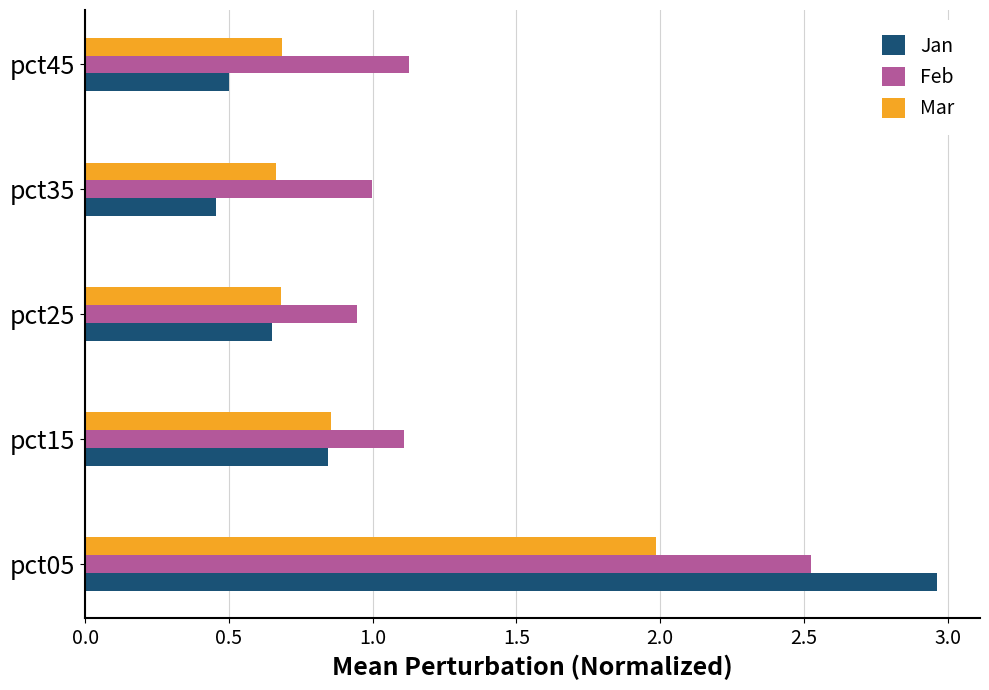

Count the number of categories in the chart.

5